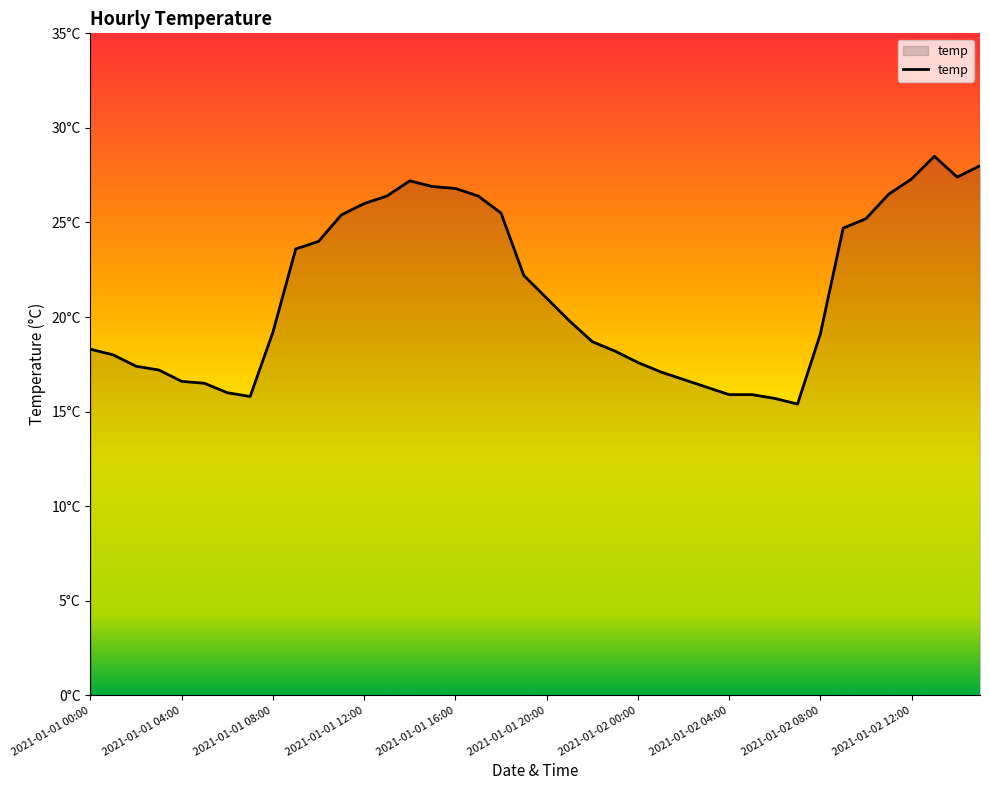

At which category does the data reach its first local valley?

2021-01-01 07:00